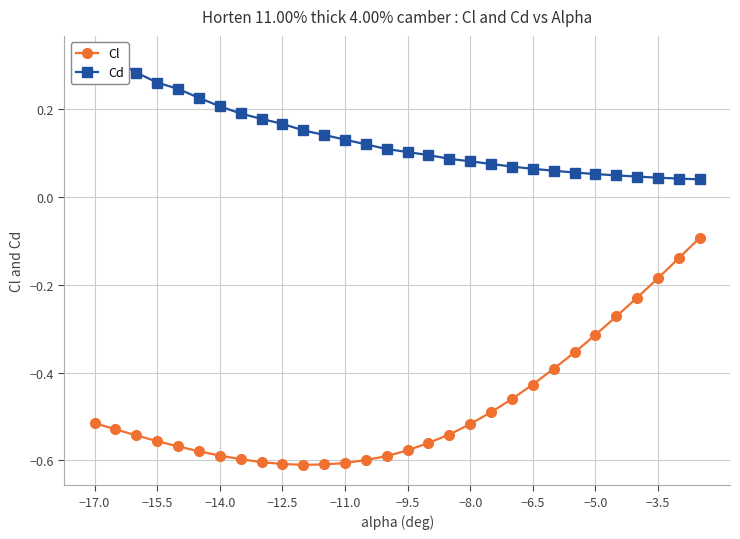

What are all the series names shown in the legend?

Cl, Cd